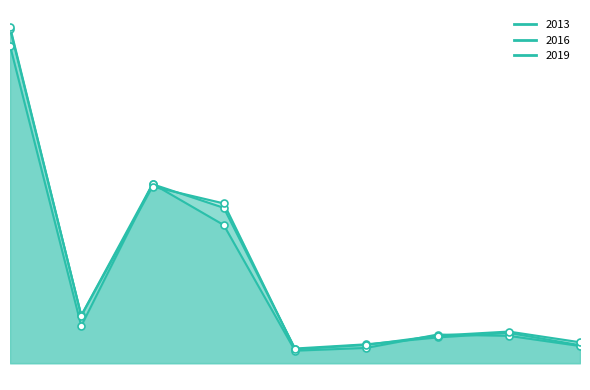

Which series reaches the maximum Y coordinate?

2019_line